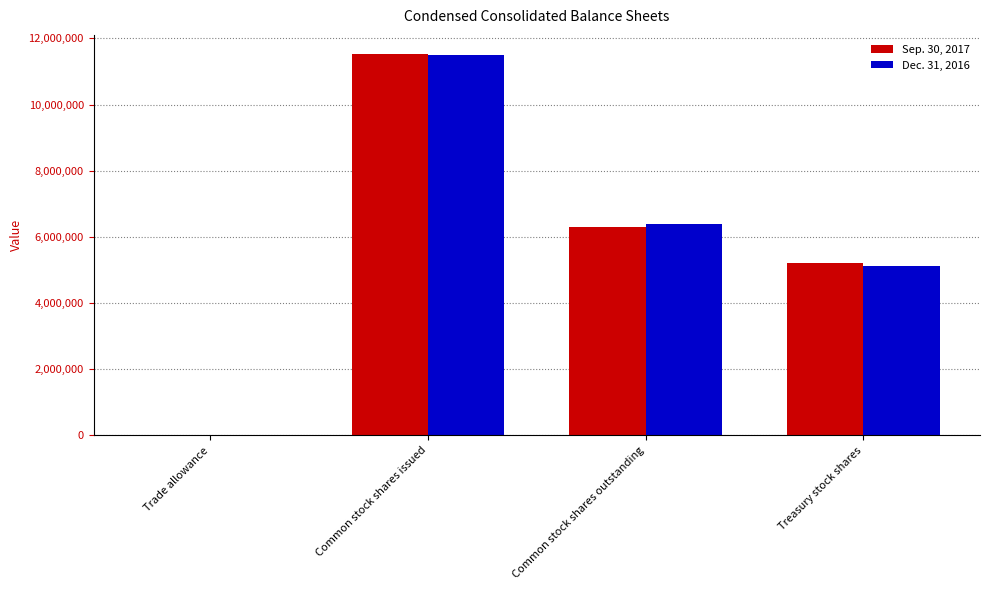

Which category has the highest value in the Sep. 30, 2017 series?

Common stock shares issued